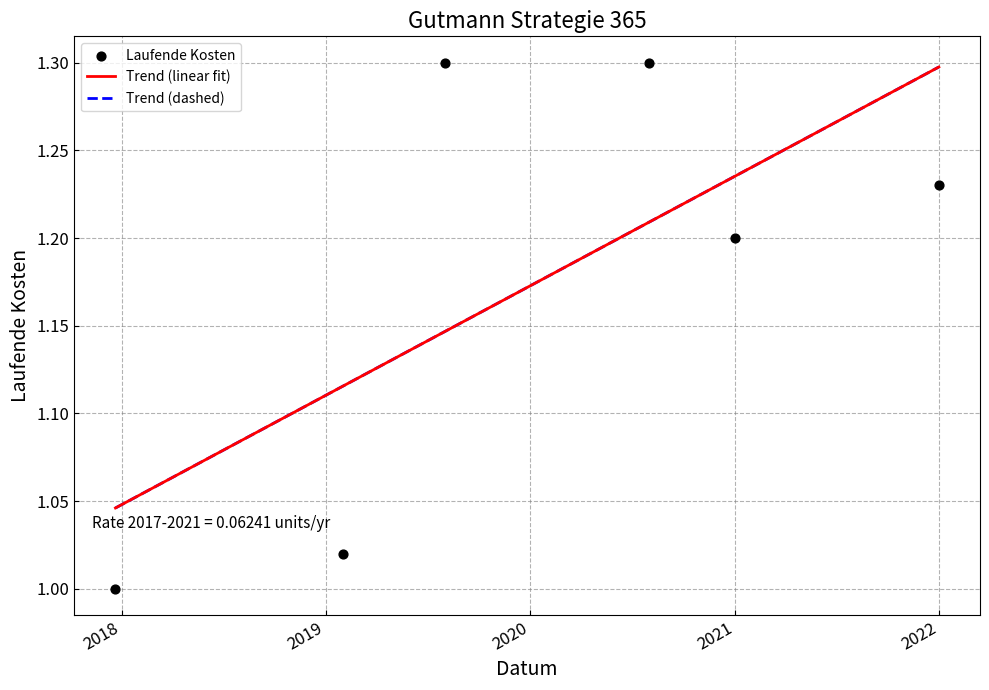

What is the ratio of the value at 2017-12-21 to the value at 2021-12-31?

0.8